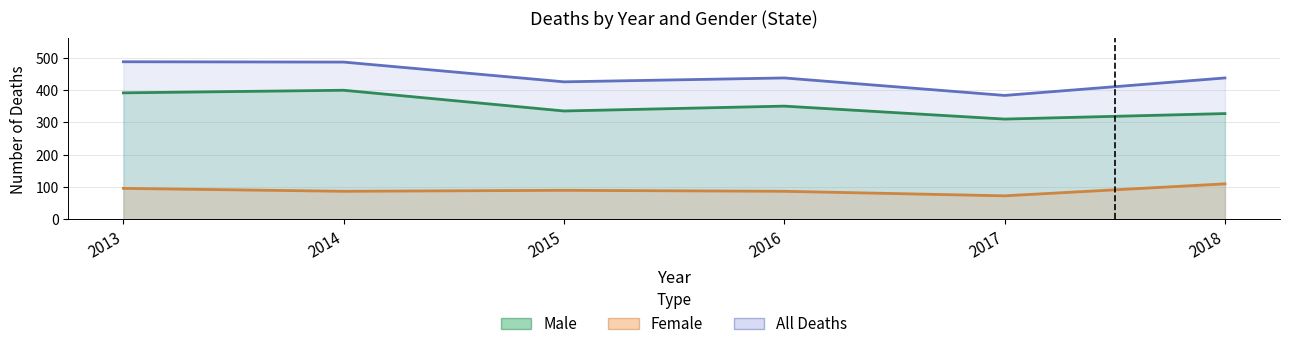

True or false: All Deaths and Female cross at least once.

False